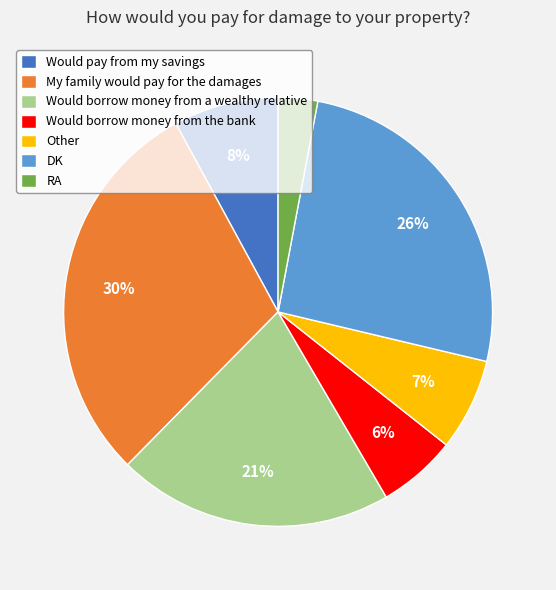

Which has a higher value, Other or DK?

DK